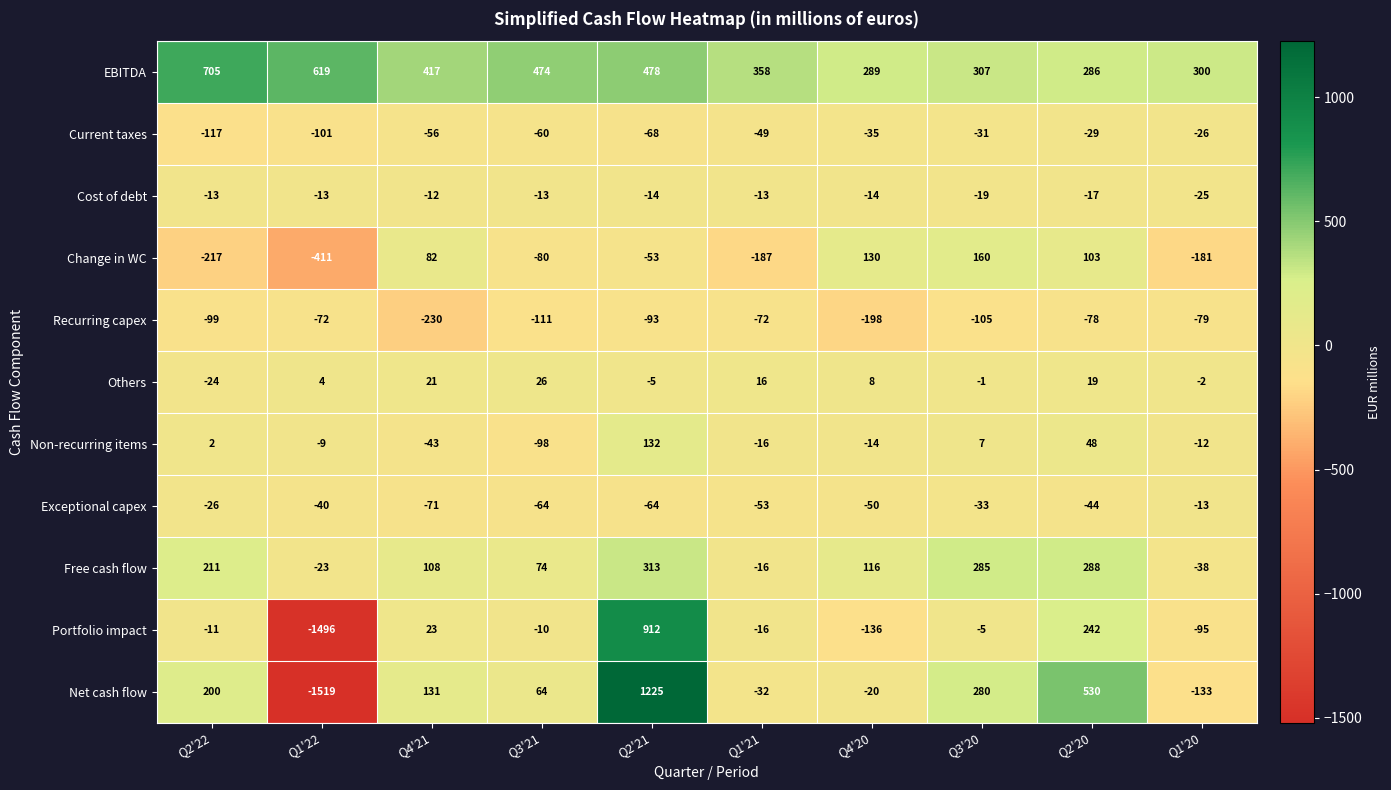

Where is Free cash flow nearest to the value 137?

Q4'20